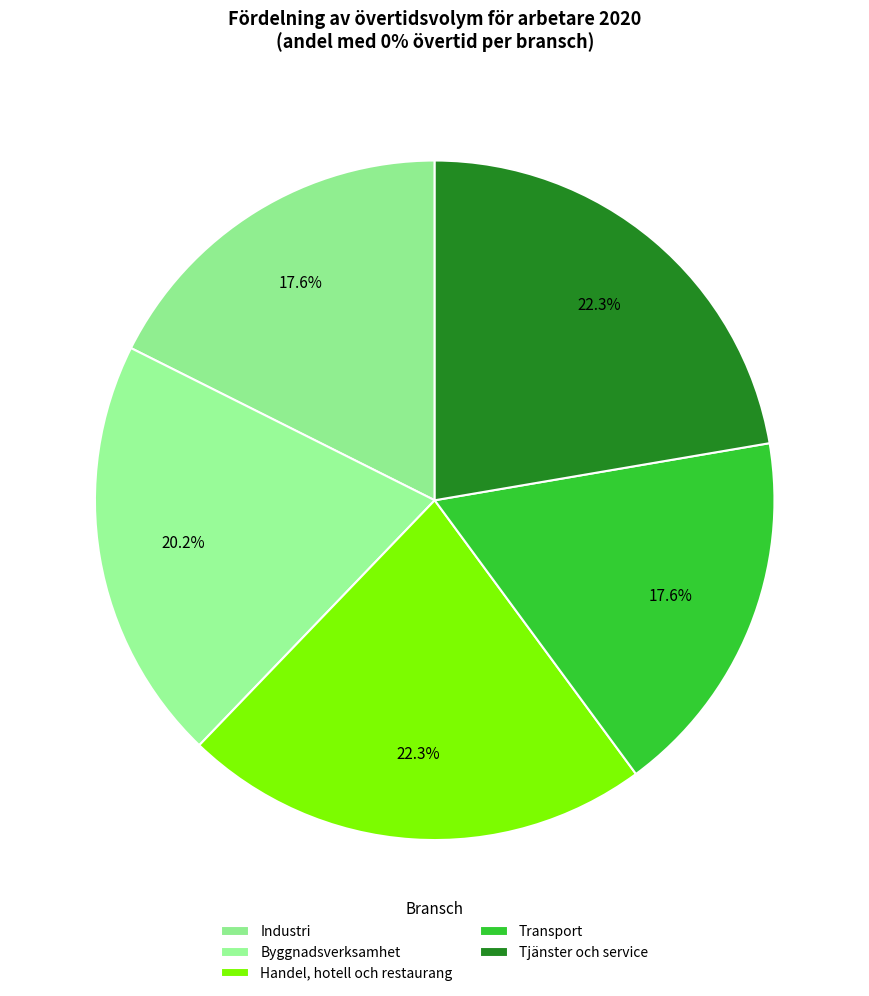

Which has a higher value, Handel, hotell och restaurang or Byggnadsverksamhet?

Handel, hotell och restaurang